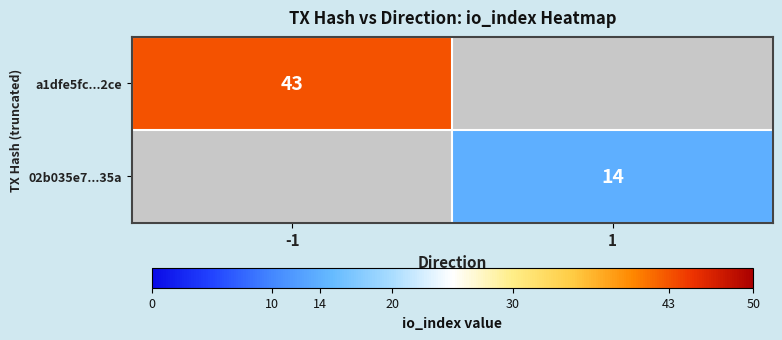

At how many categories does at least one series exceed 40?

1